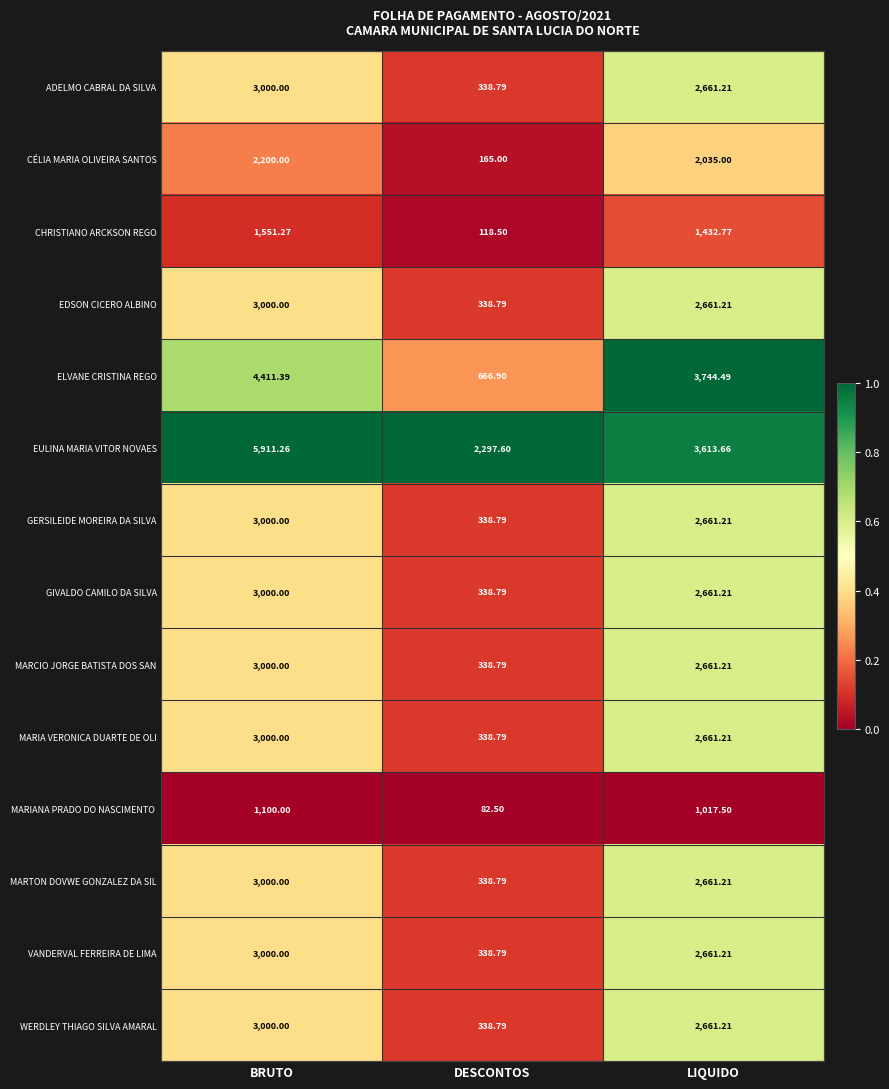

Which category has the lowest value across all series?

DESCONTOS